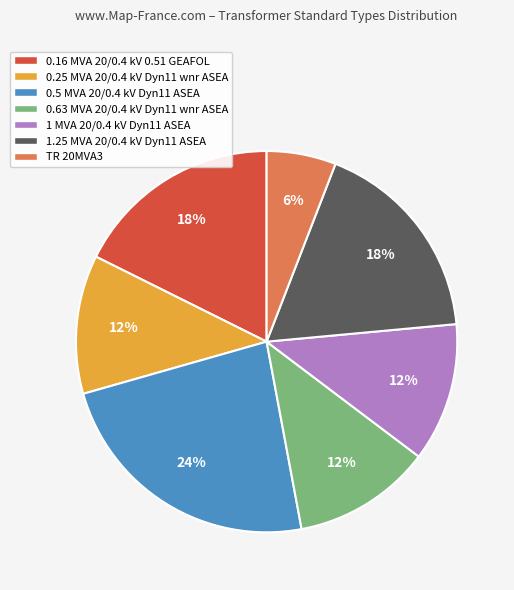

To the nearest percent, what is the average slice percentage?

14%